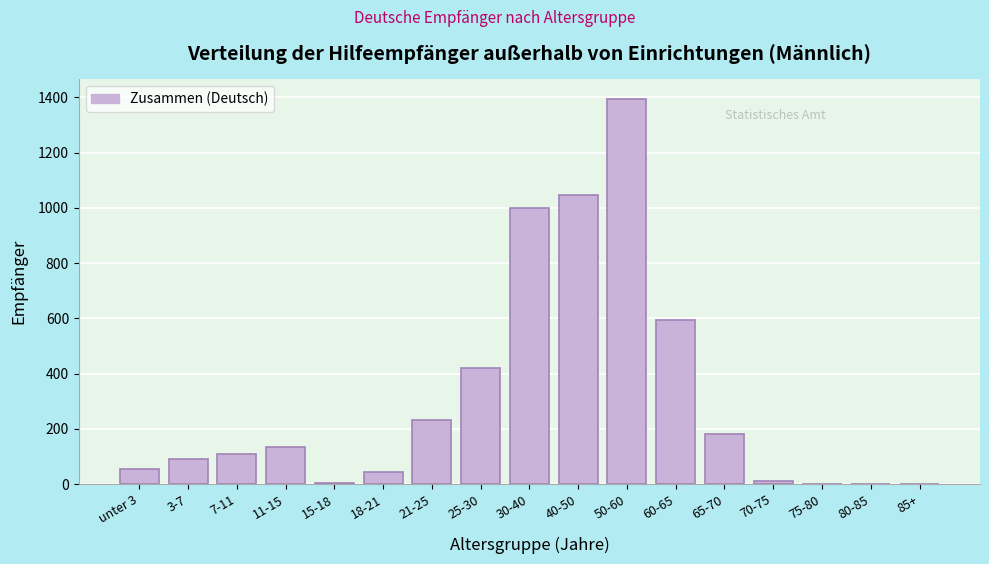

What is the change in value from 60-65 to 80-85?

-595